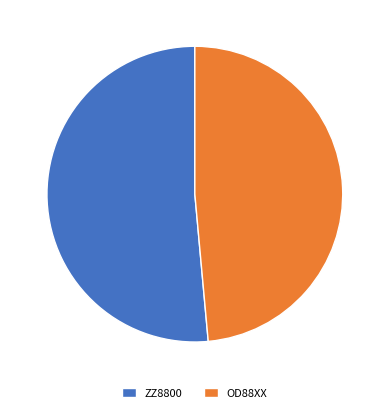

Does OD88XX account for over 50% of the chart?

No